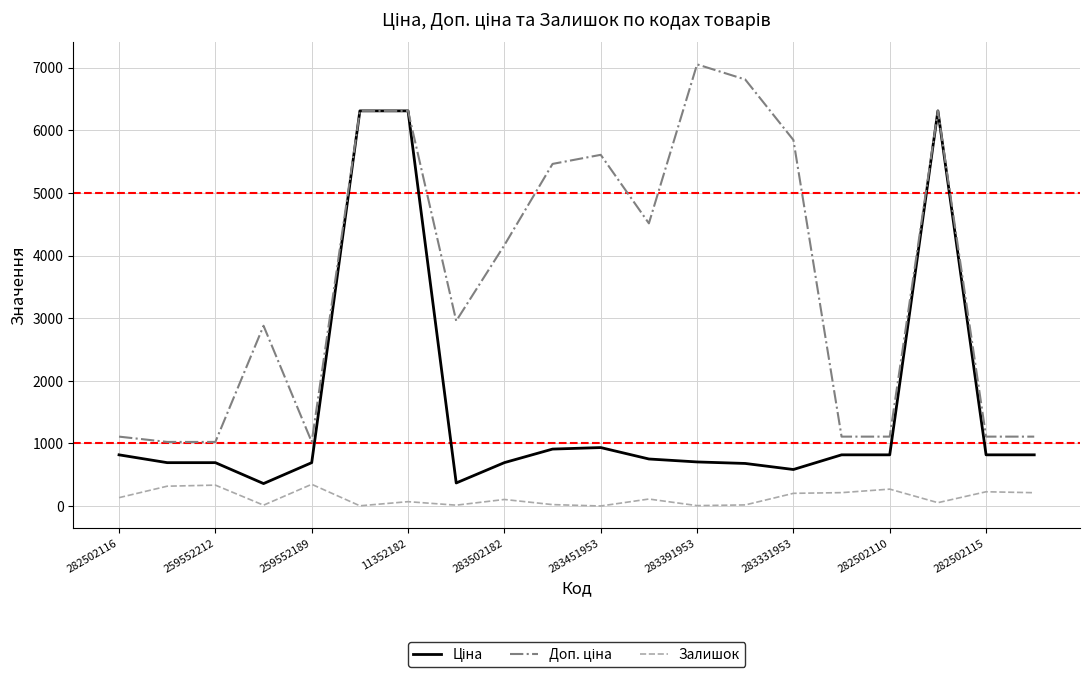

What is the maximum value for Залишок?

348.0